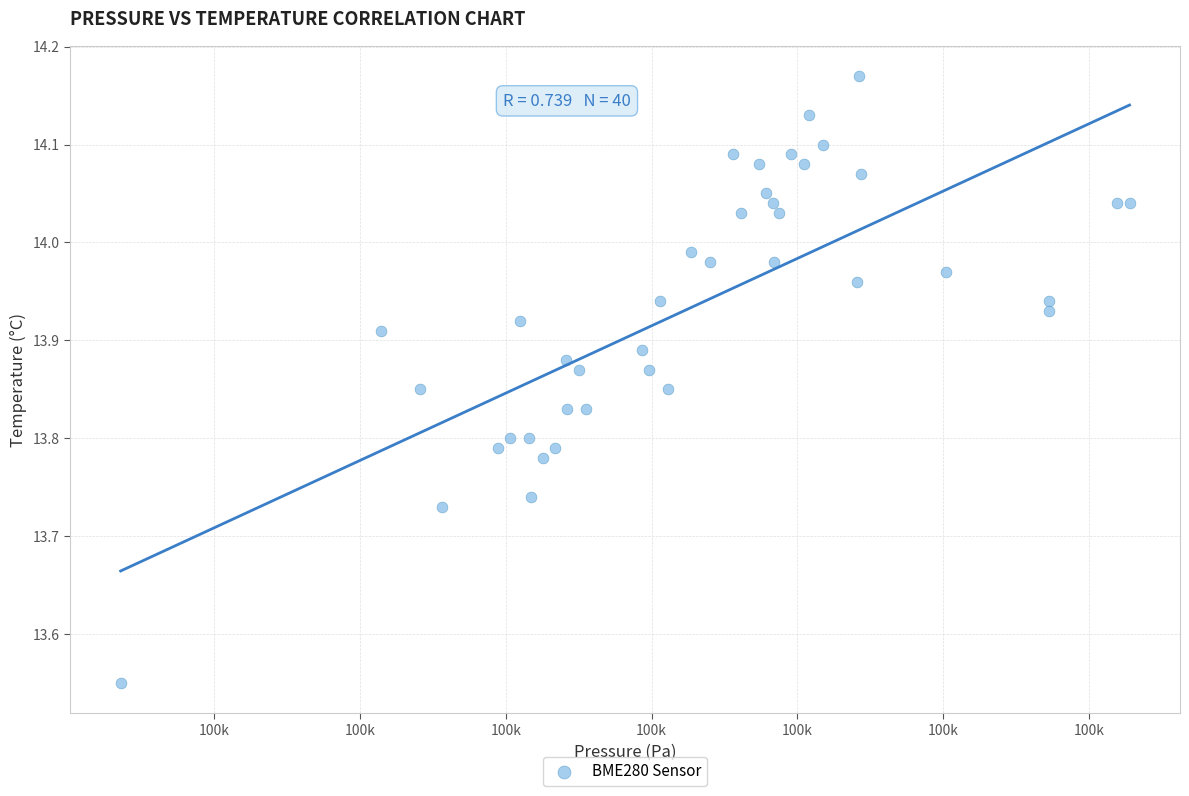

What is the range of X values (max minus min)?

138.4